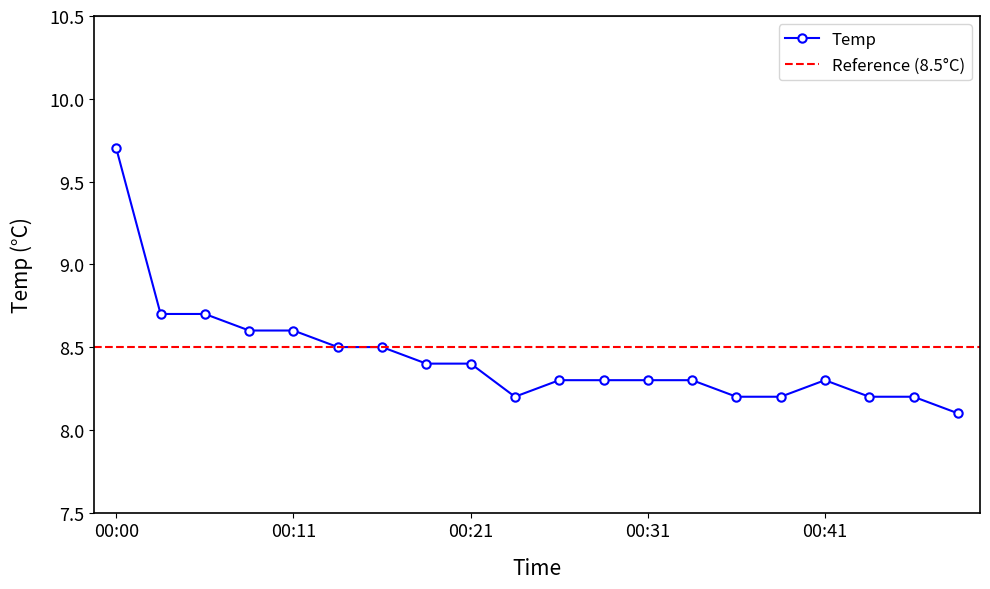

Which category has the highest value across all series?

00:00